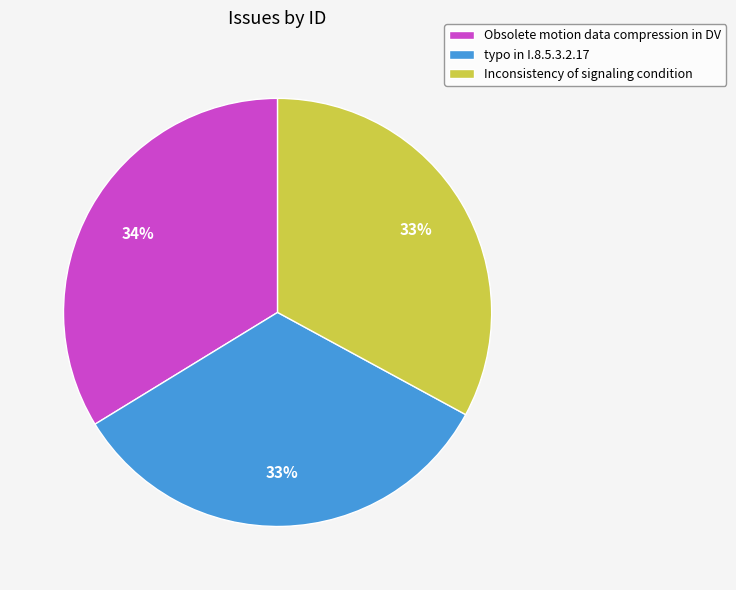

The typo in I.8.5.3.2.17 slice represents 33% of the pie. True or false?

True